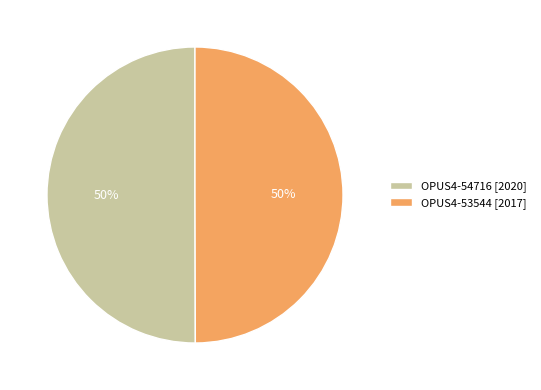

To the nearest percent, what is the combined percentage of OPUS4-54716 [2020] and OPUS4-53544 [2017]?

100%